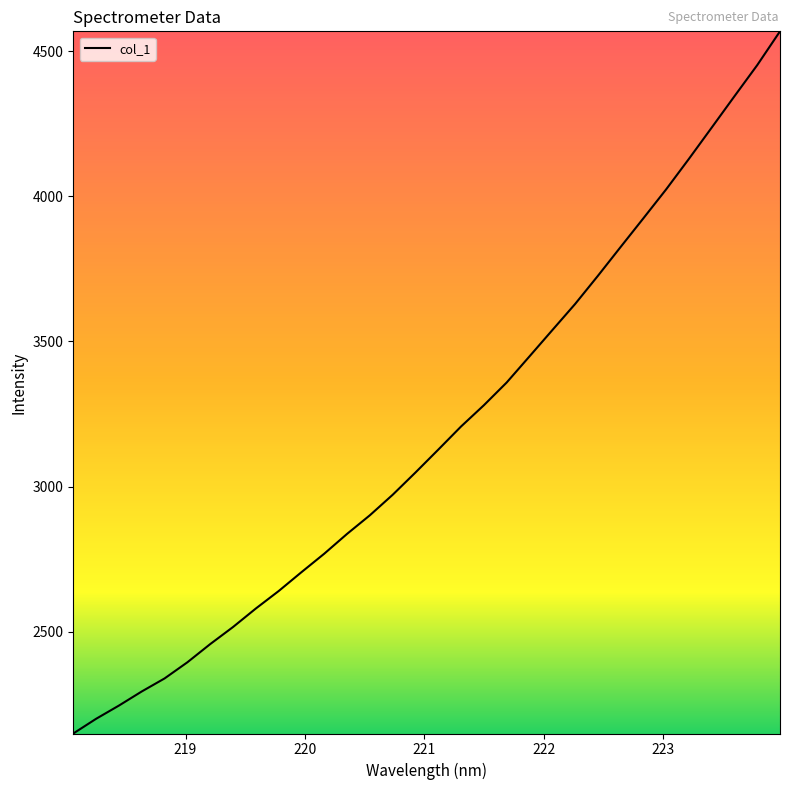

What is the difference between the maximum and minimum values?

2417.3